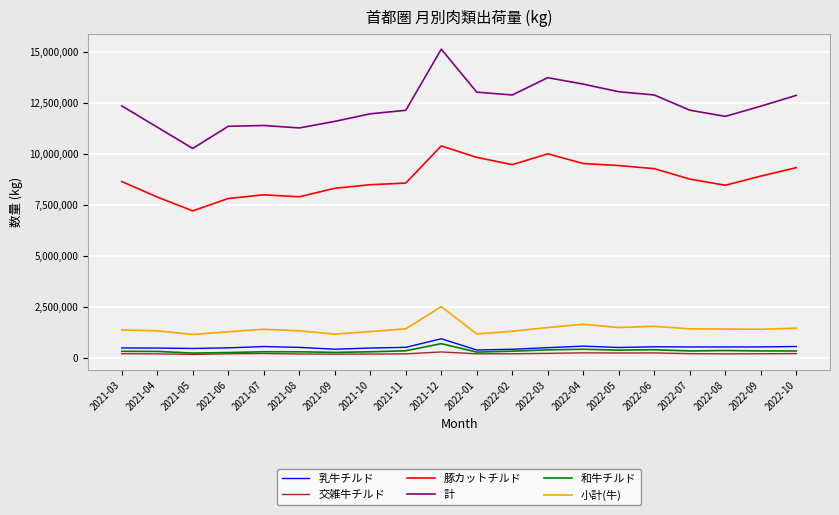

Is this an area chart (filled region under the line)?

No